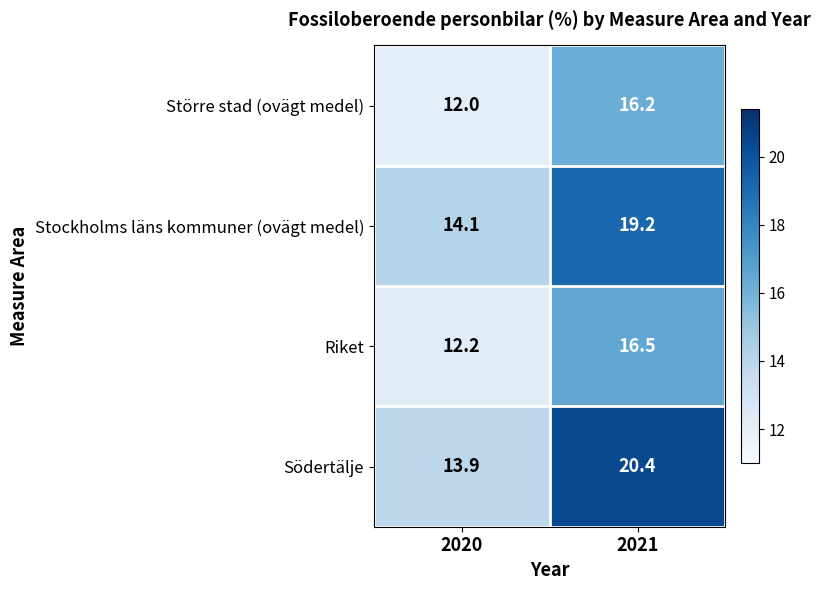

What is the sum of the Större stad (ovägt medel) values at 2020 and 2021?

28.2